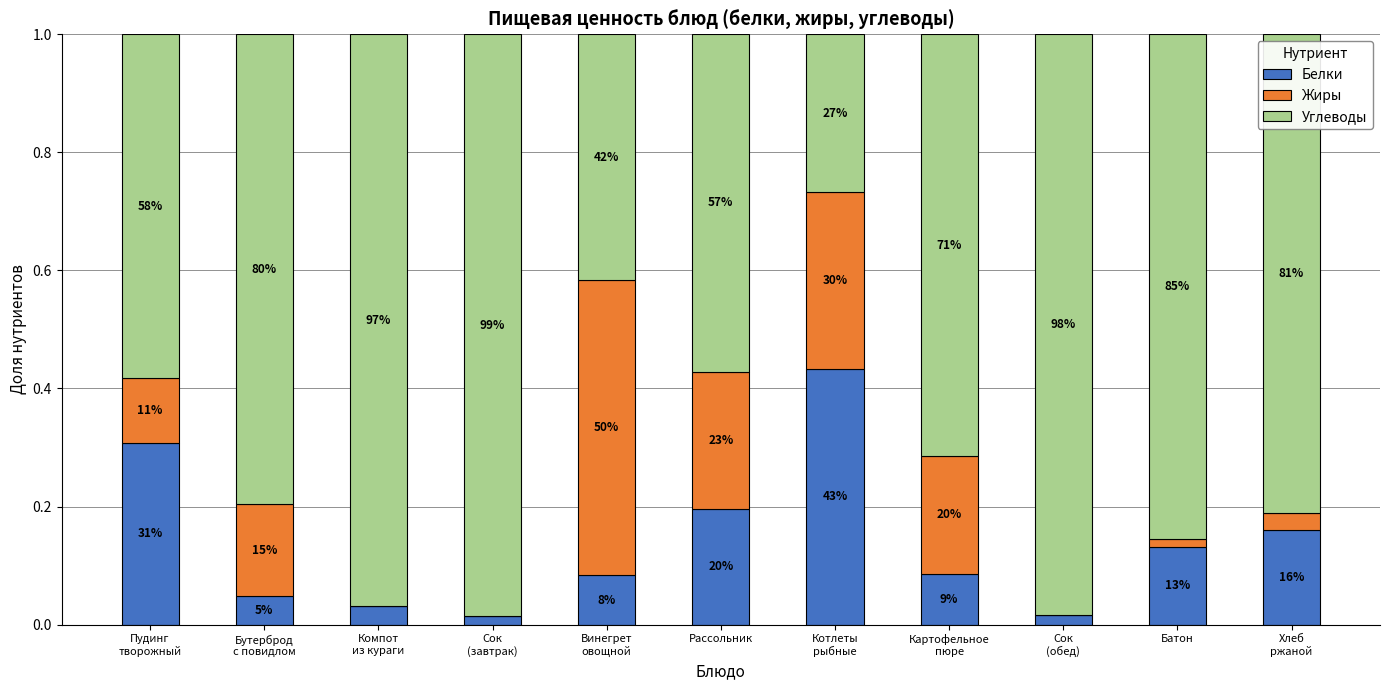

What is the sum of all Углеводы values?

8.0